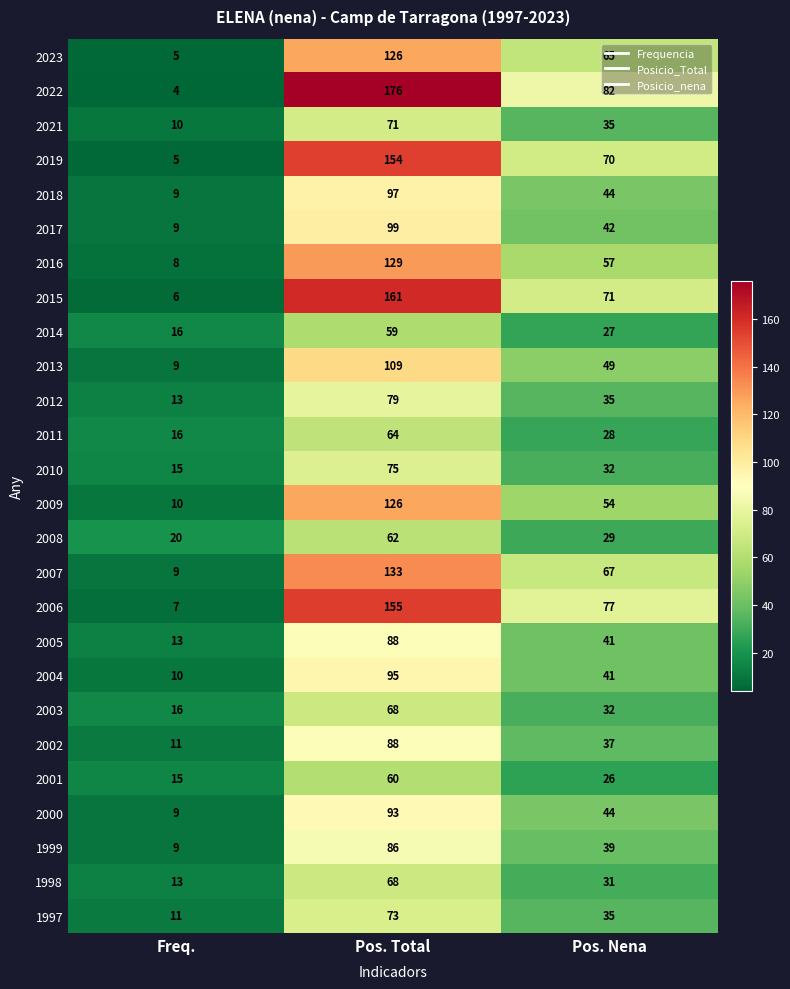

Between Pos. Total and Pos. Nena, which series saw the biggest shift?

2022